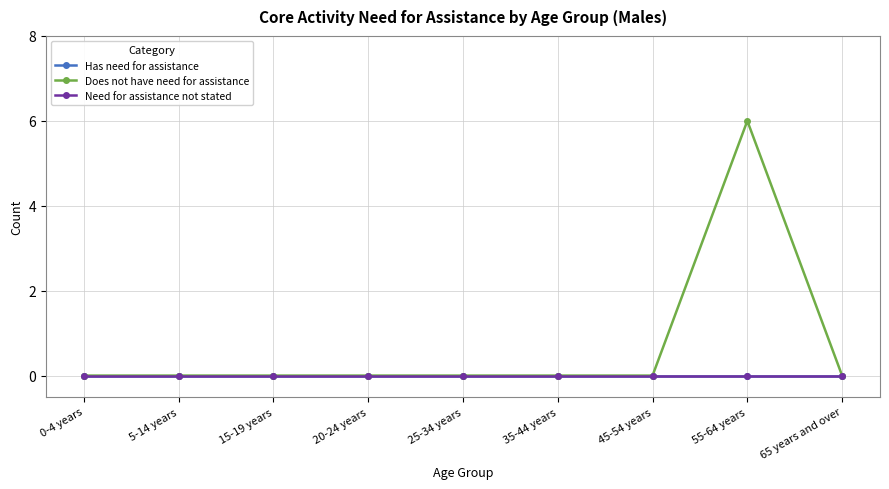

What position from the left is 5-14 years?

2